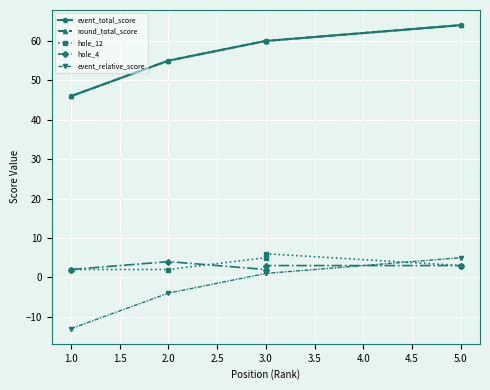

What is the average value of the hole_4 series?

3